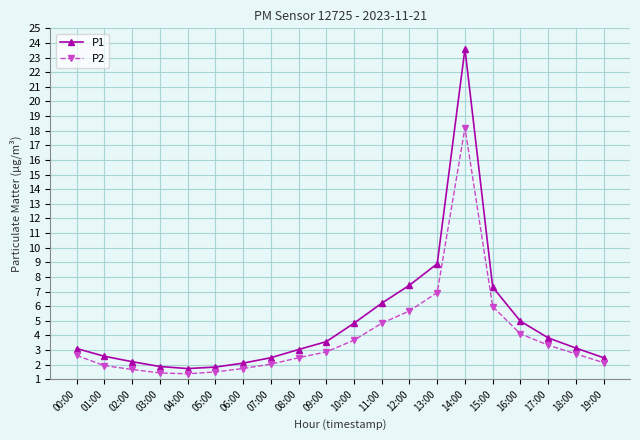

Which series has the largest total across all categories?

P1